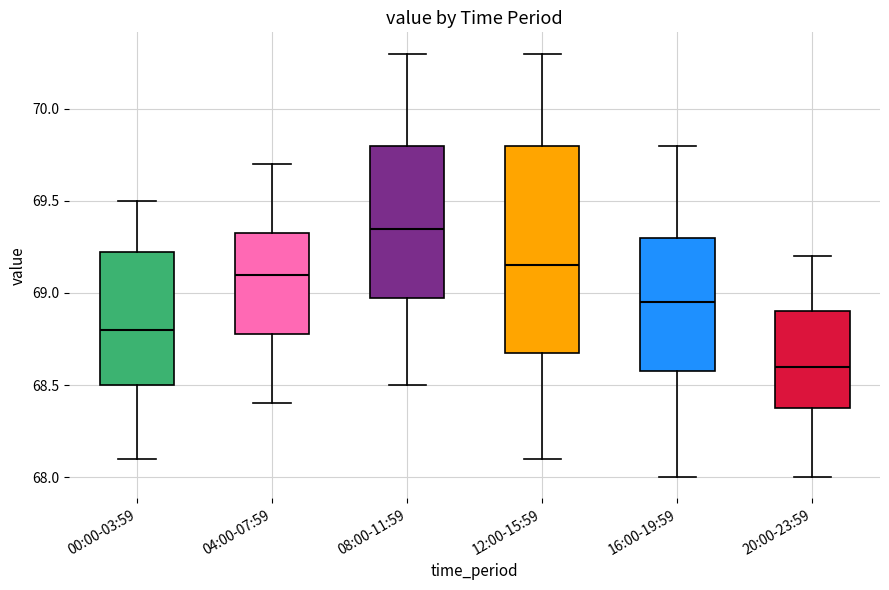

Where is the upper edge of the box for 00:00-03:59 on the y-axis? The values are not printed on the chart, so give them approximately, as read against the axis.

69.25